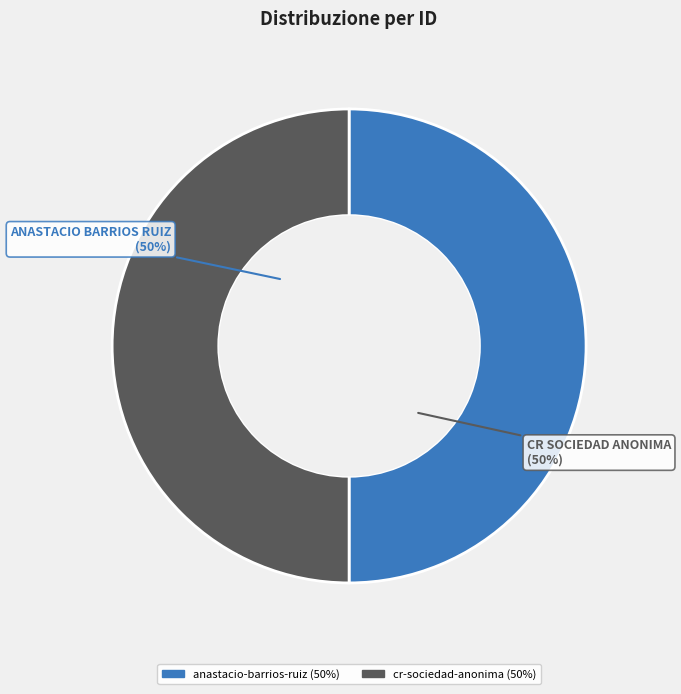

To the nearest percent, what is the combined percentage of cr-sociedad-anonima and anastacio-barrios-ruiz?

100%